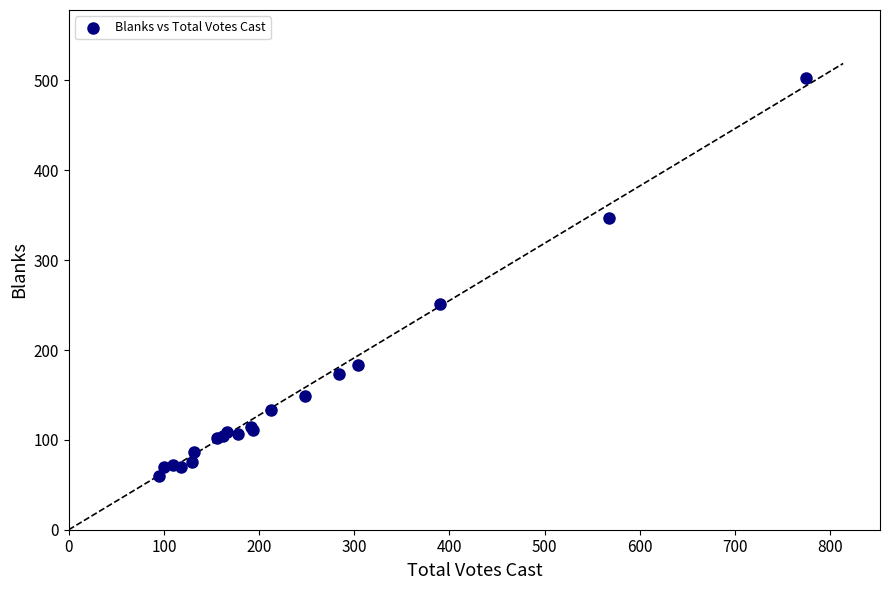

What Y value in the scatter plot is closest to 281?

251